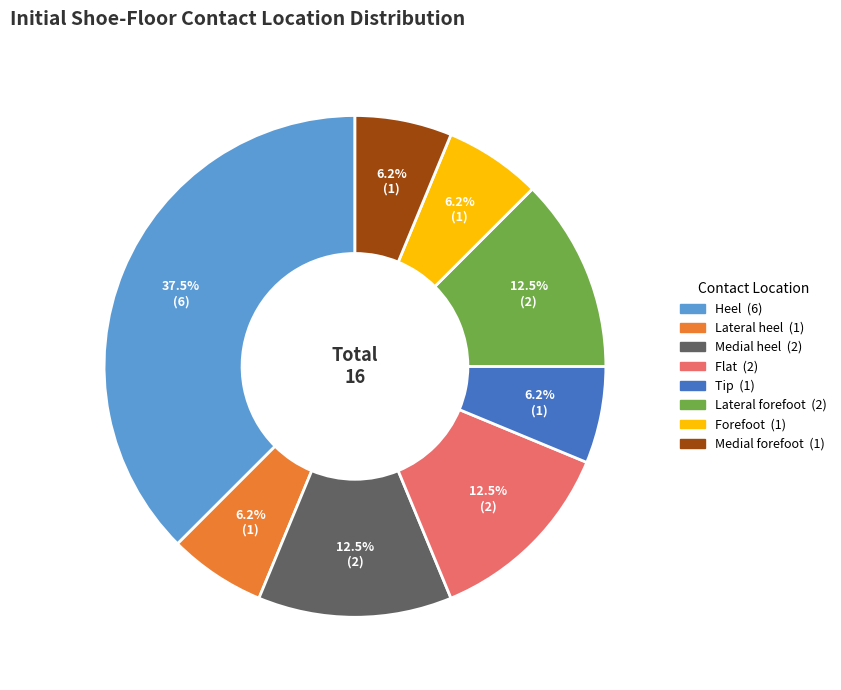

Which has a higher value, Medial heel or Medial forefoot?

Medial heel